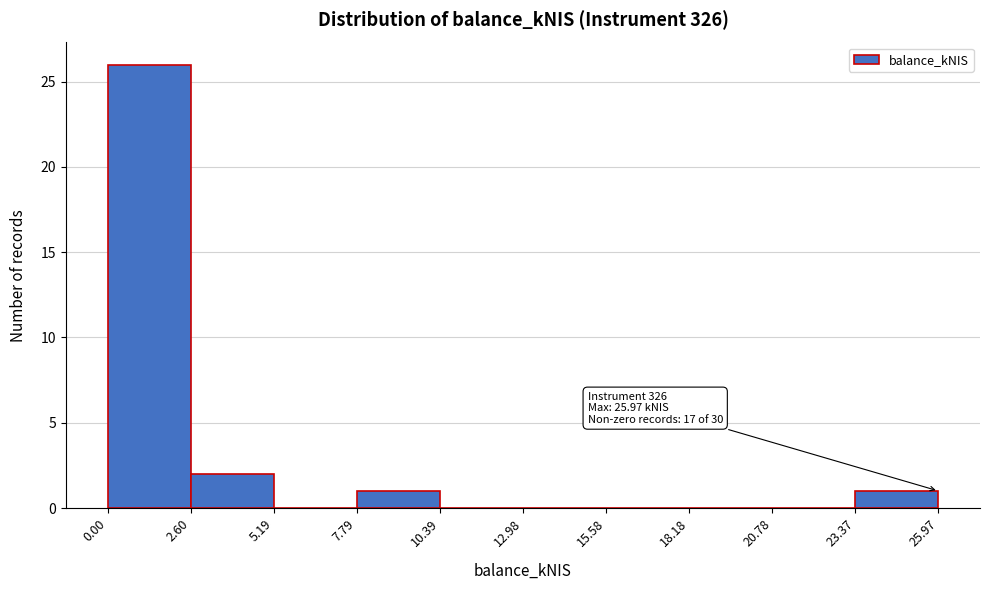

Over which range of the x-axis is the bar tallest?

0.00 to 2.60